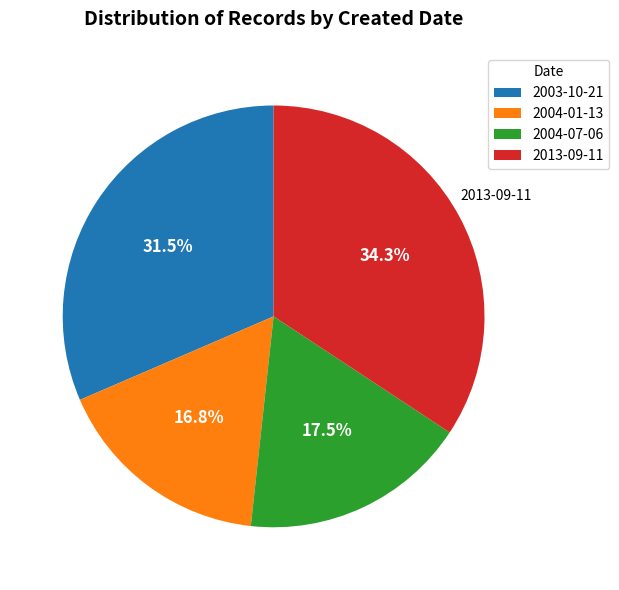

To the nearest percent, what is the difference between the 2004-01-13 and 2003-10-21 slice percentages?

15%